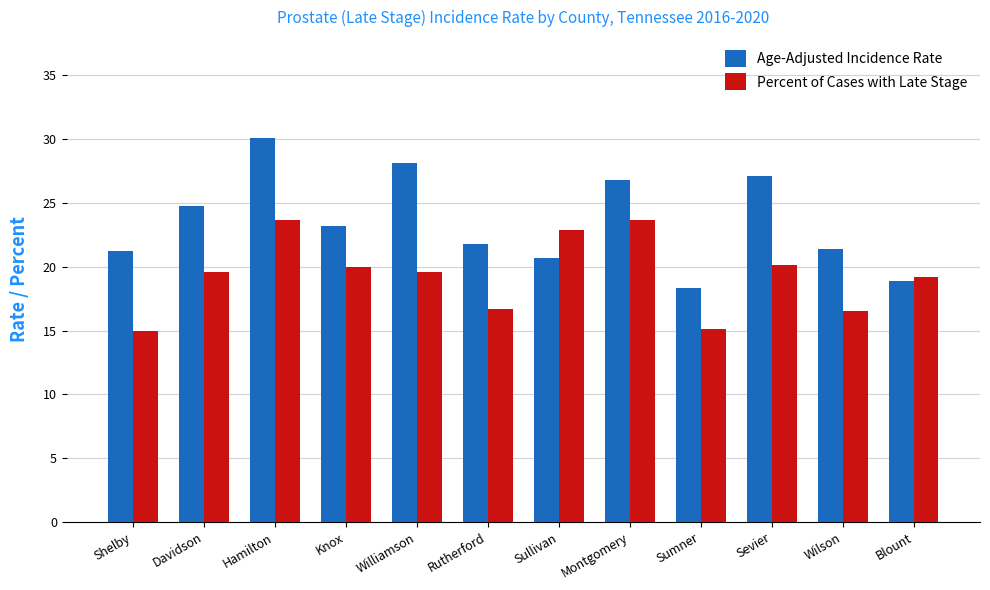

Are the bars grouped side by side (vs. stacked)?

Yes